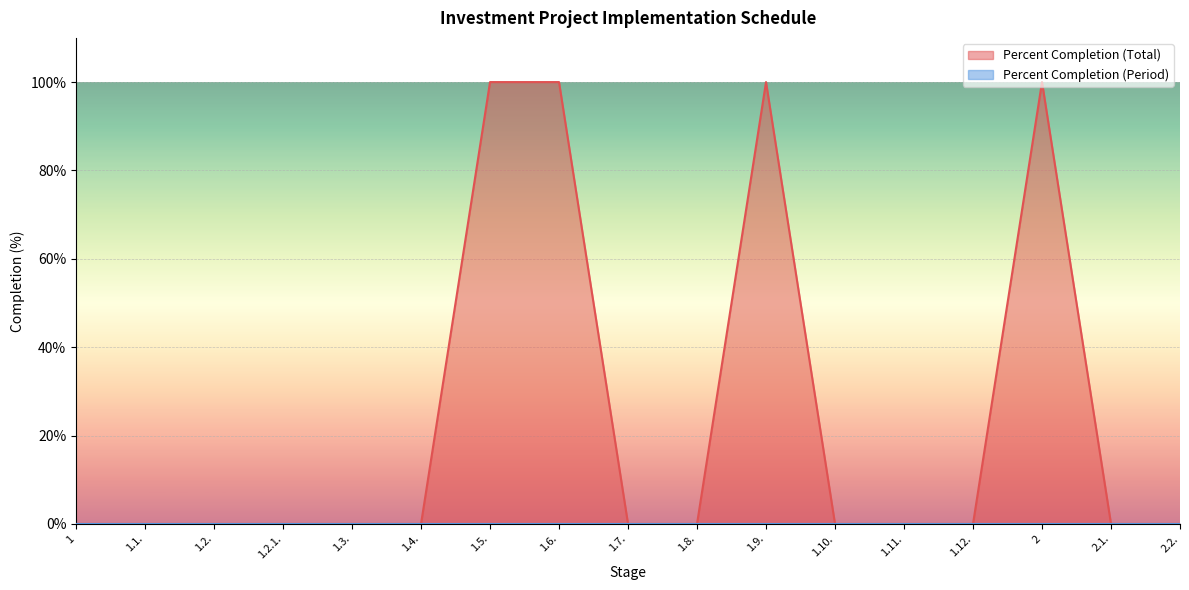

Between 1.7. and 2.2., which is larger?

1.7.